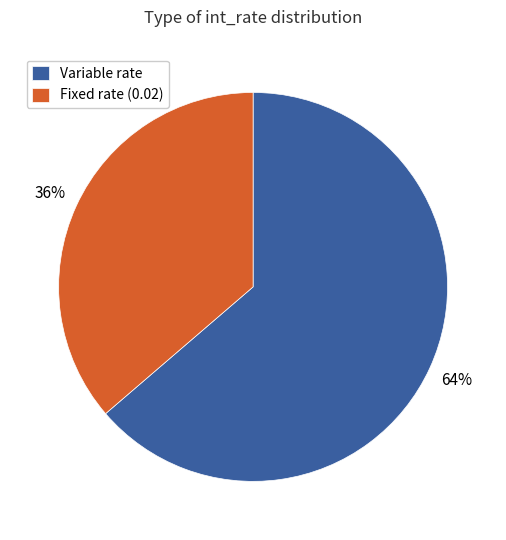

Does Fixed rate (0.02) account for over 50% of the chart?

No